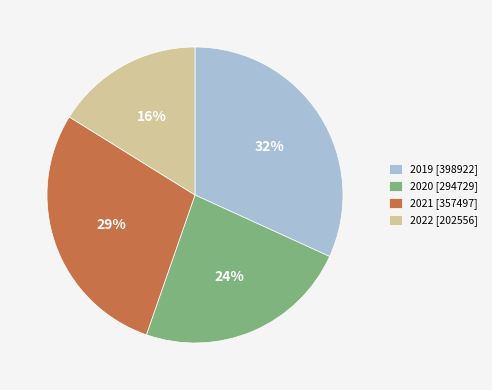

Is there a majority slice in this chart?

No